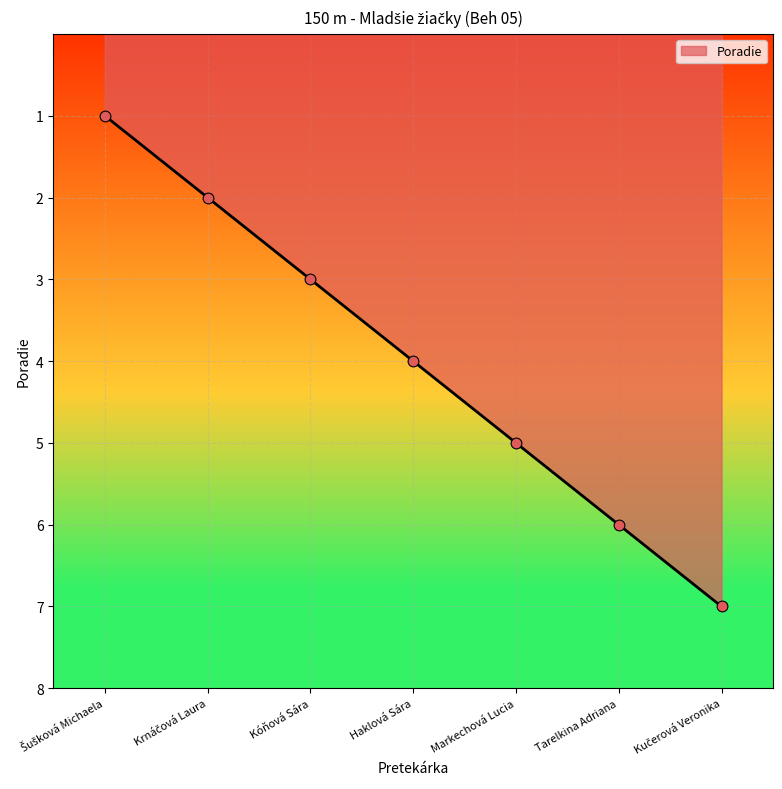

Approximately how many times larger is the value at Haklová Sára compared to Markechová Lucia?

0.8